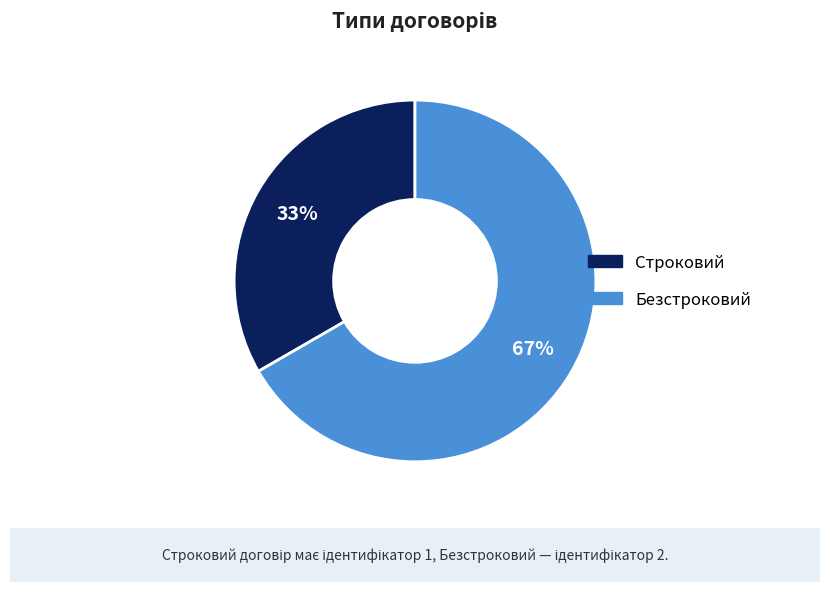

The Строковий slice represents 33% of the pie. True or false?

True